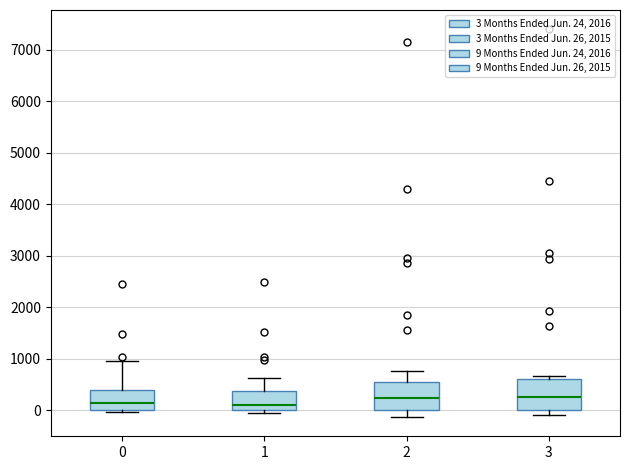

Reading left to right, transcribe this box plot: for each box, give where its median line is, the range the box spans, and where its two whiskers end, as read against the y-axis. The values are not printed on the chart, so give them approximately, as read against the axis.

0: median 100, box 0 to 400, whiskers 0 (just below the box's lower edge) to 1000
1: median 100, box 0 to 400, whiskers 0 (just below the box's lower edge) to 600
2: median 200, box 0 to 600, whiskers -100 to 800
3: median 300, box 0 to 600, whiskers -100 to 700